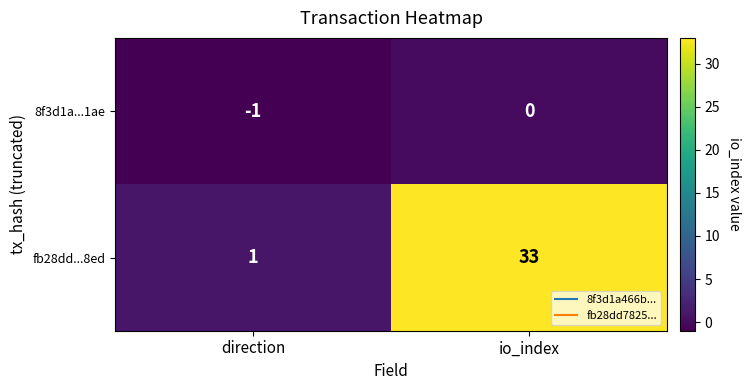

The 8f3d1a...1ae series shows 0 at io_index. True or false?

True